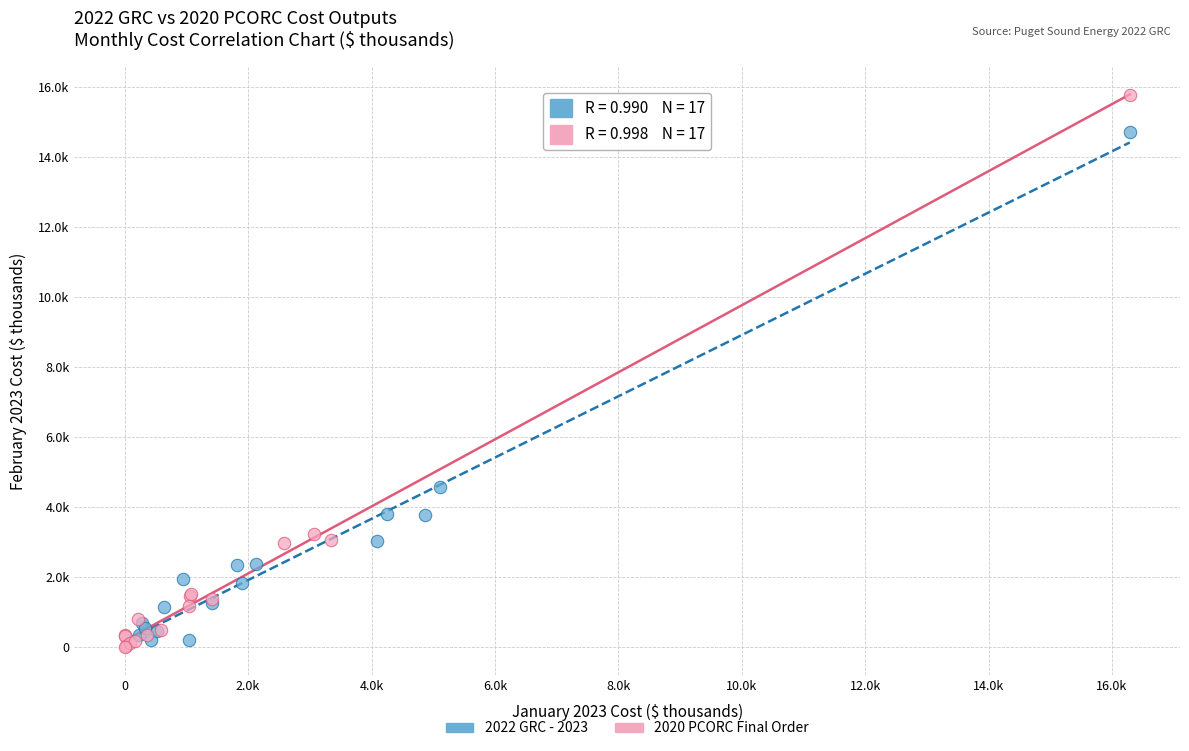

What are all the series names shown in the legend?

2022 GRC - 2023, 2020 PCORC Final Order